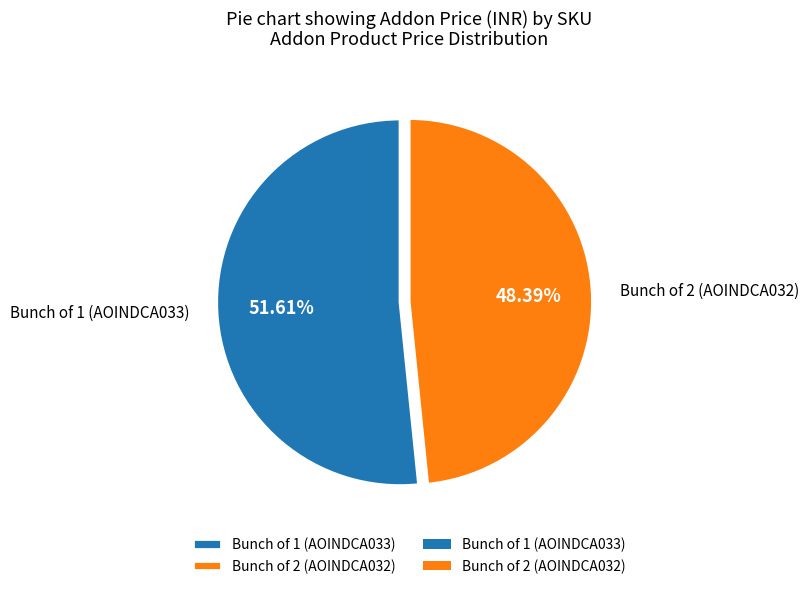

Do Bunch of 2 (AOINDCA032) and Bunch of 1 (AOINDCA033) together represent more than half of the pie?

Yes